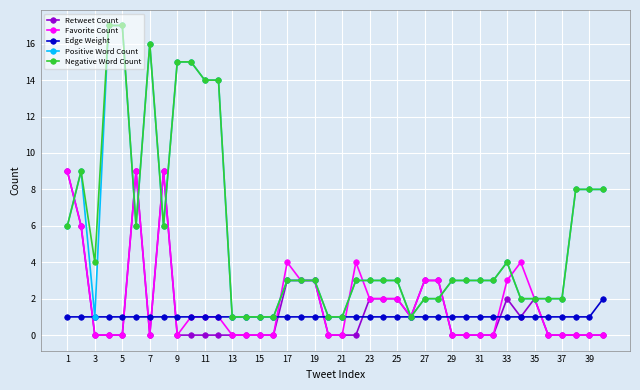

What is the maximum value for Negative Word Count?

17